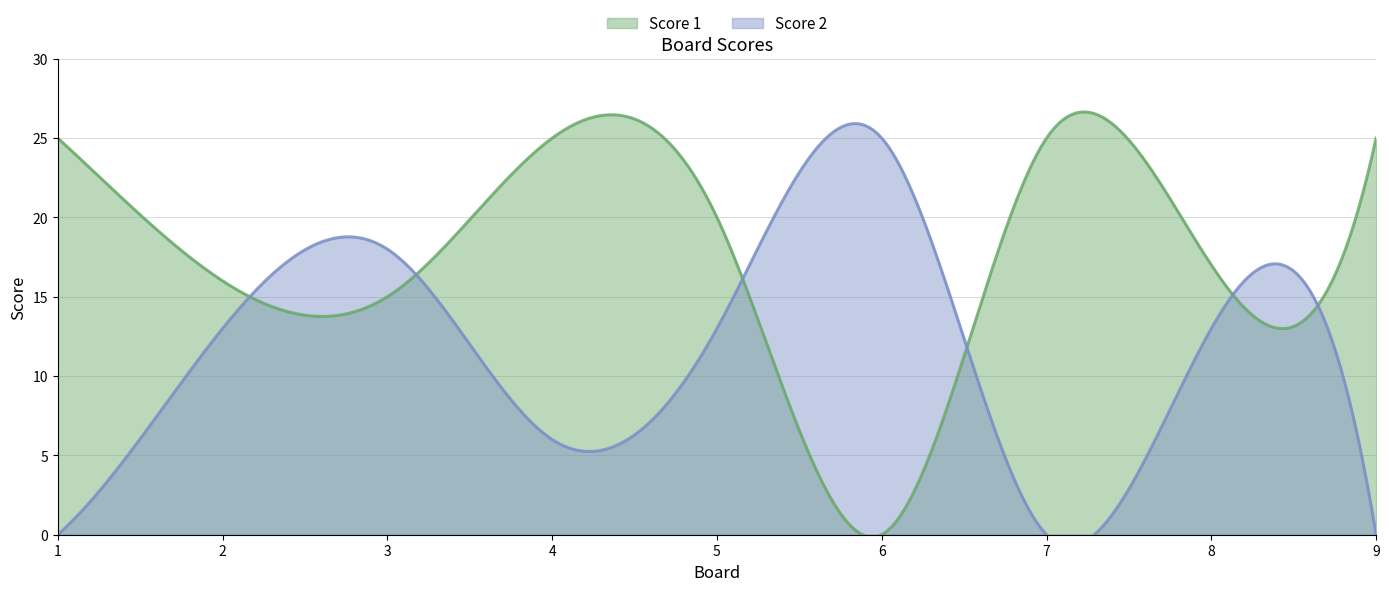

How many categories are shown in the chart?

9